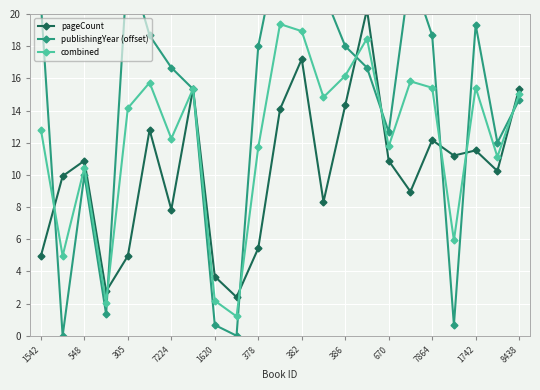

What is the value of the publishingYear (offset) point at the 9th from the left?

0.7